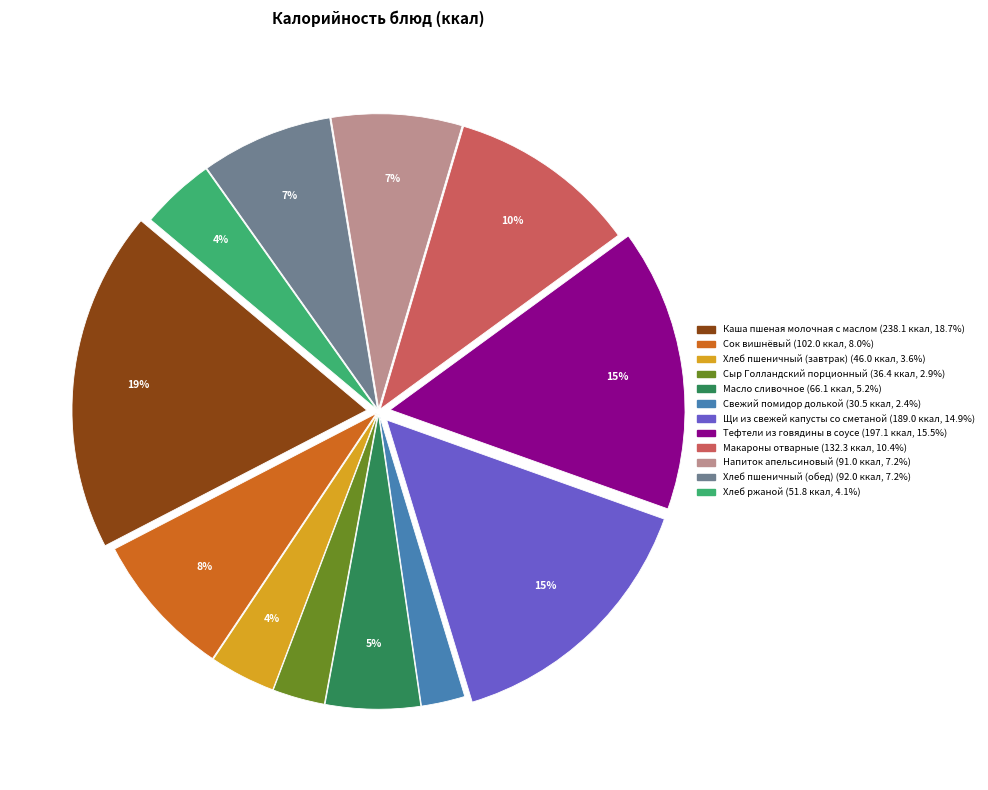

Does any single category account for the majority?

No